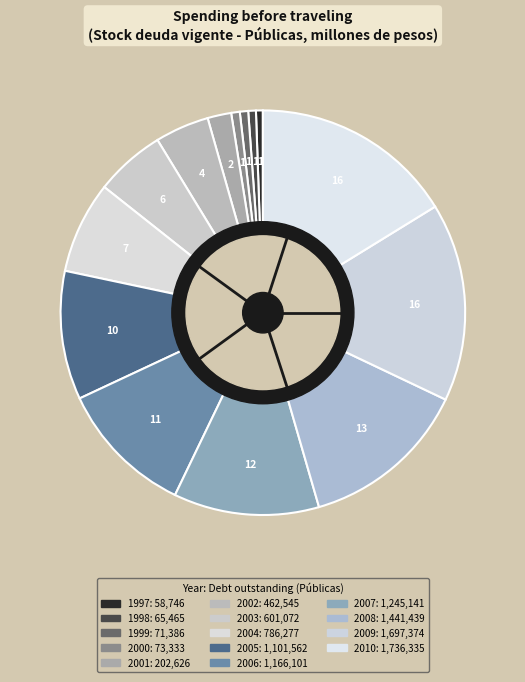

What is the largest slice in the pie chart?

2010